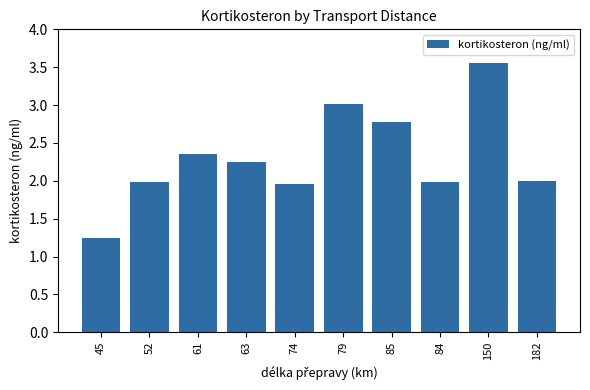

The chart shows a value of 2.6 at 182. True or false?

False